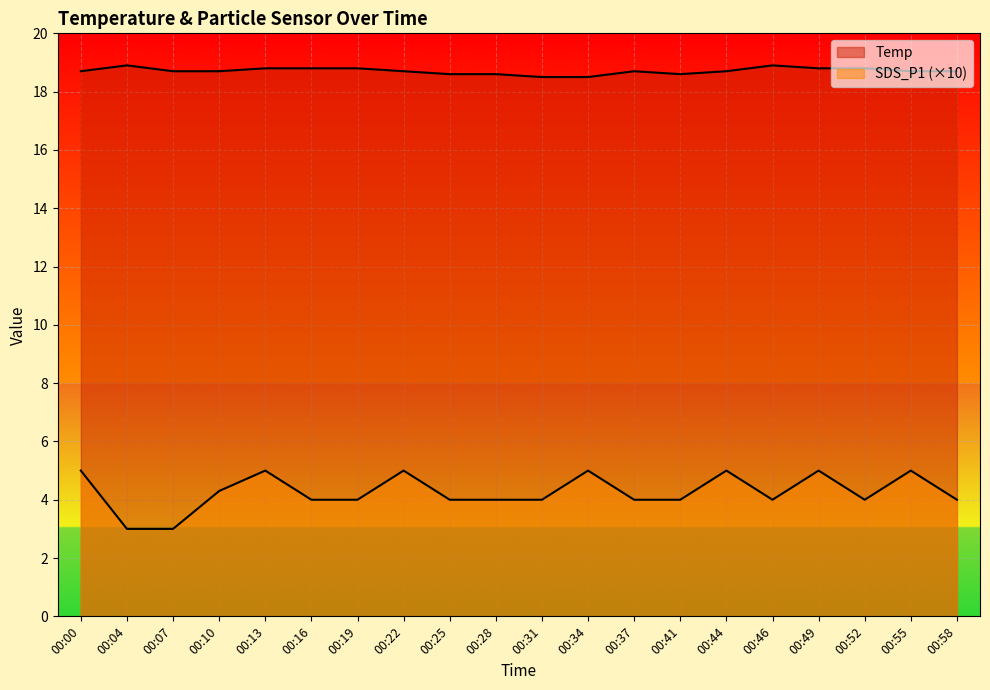

Where does the SDS_P1 series first go above 4?

00:00